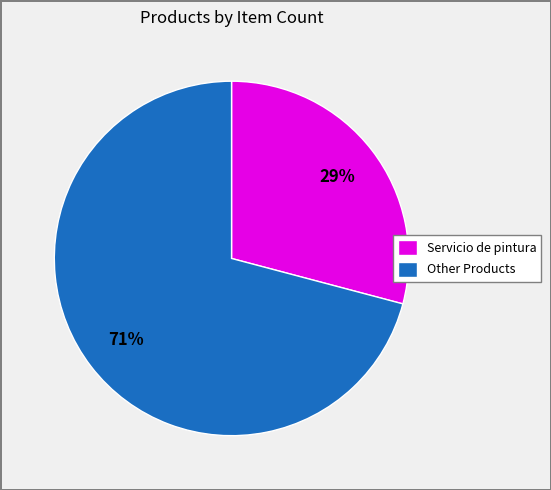

To the nearest percent, what is the combined percentage of Other Products and Servicio de pintura?

100%